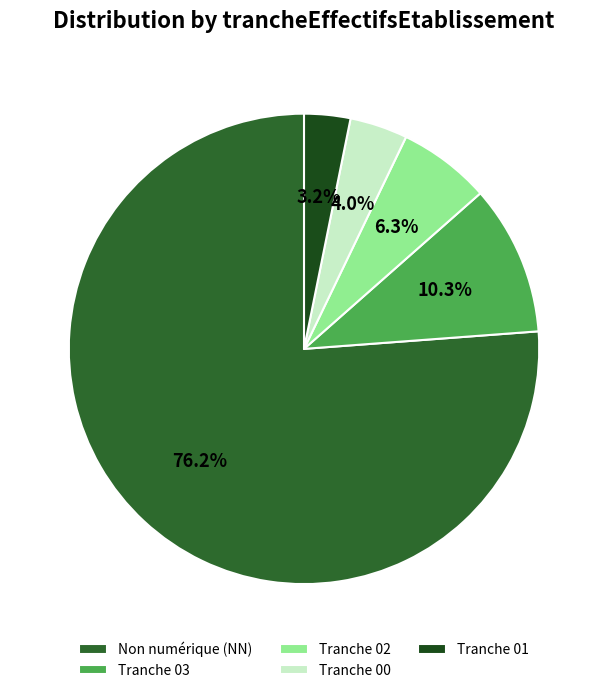

Count the number of slices in the pie.

5